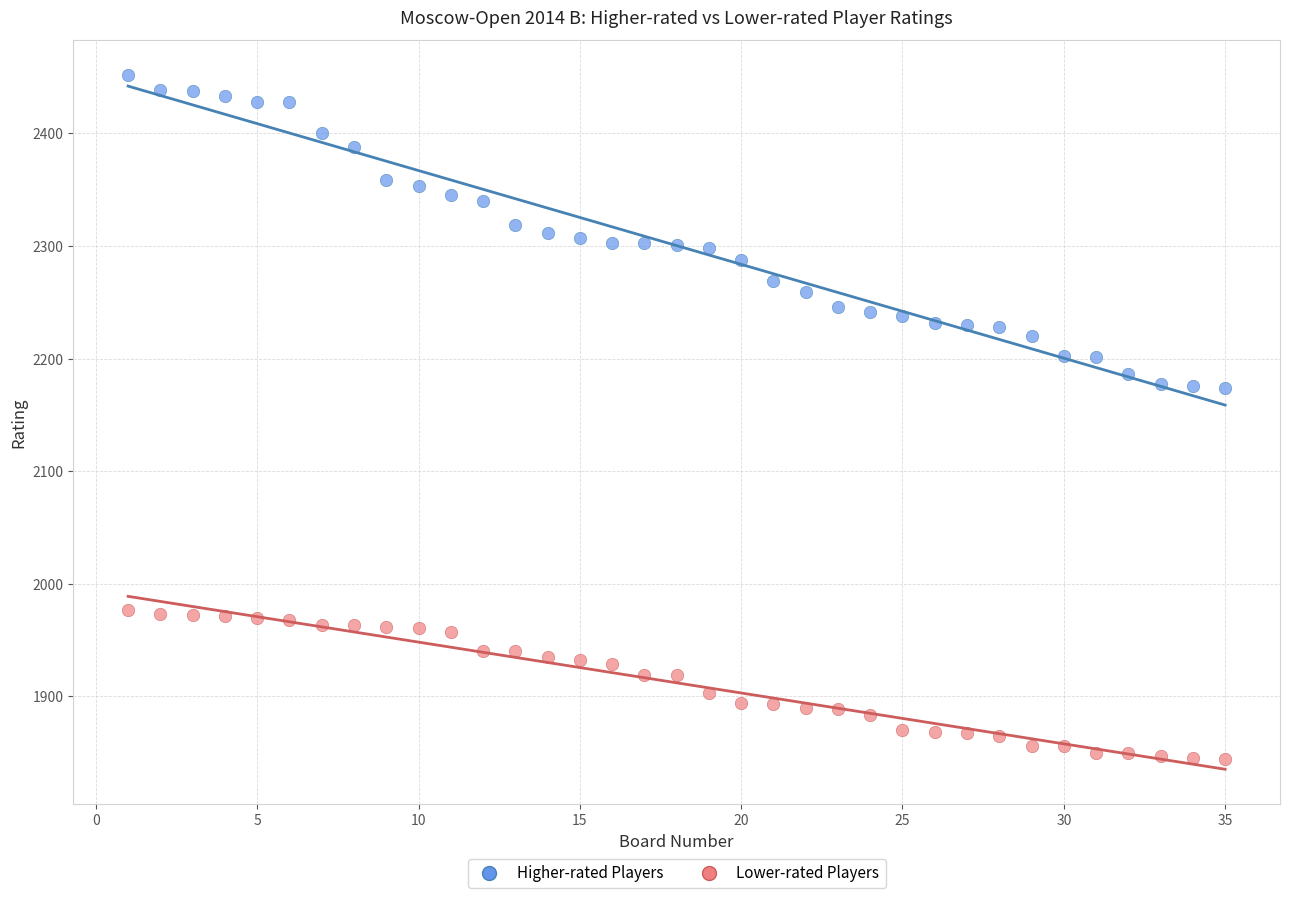

Across all data points, what is the range of X values (max minus min)?

34